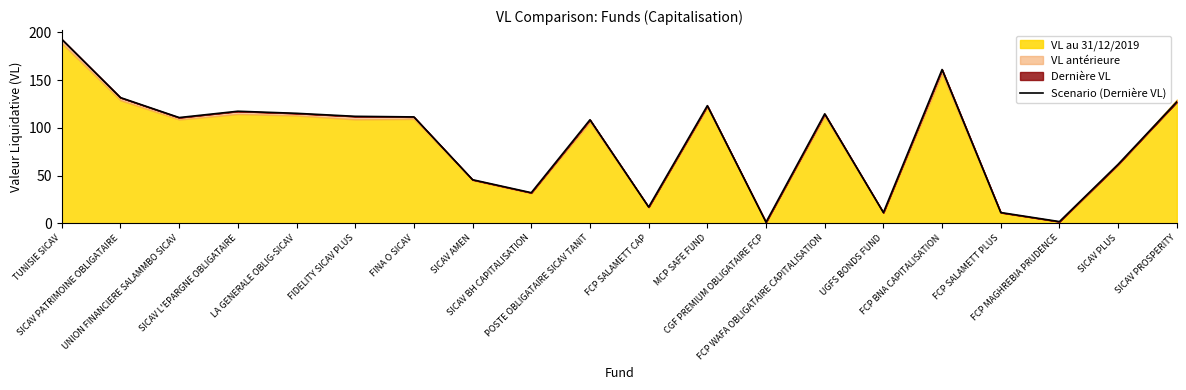

How many interior local peaks (higher than both neighbors) does the data have?

5